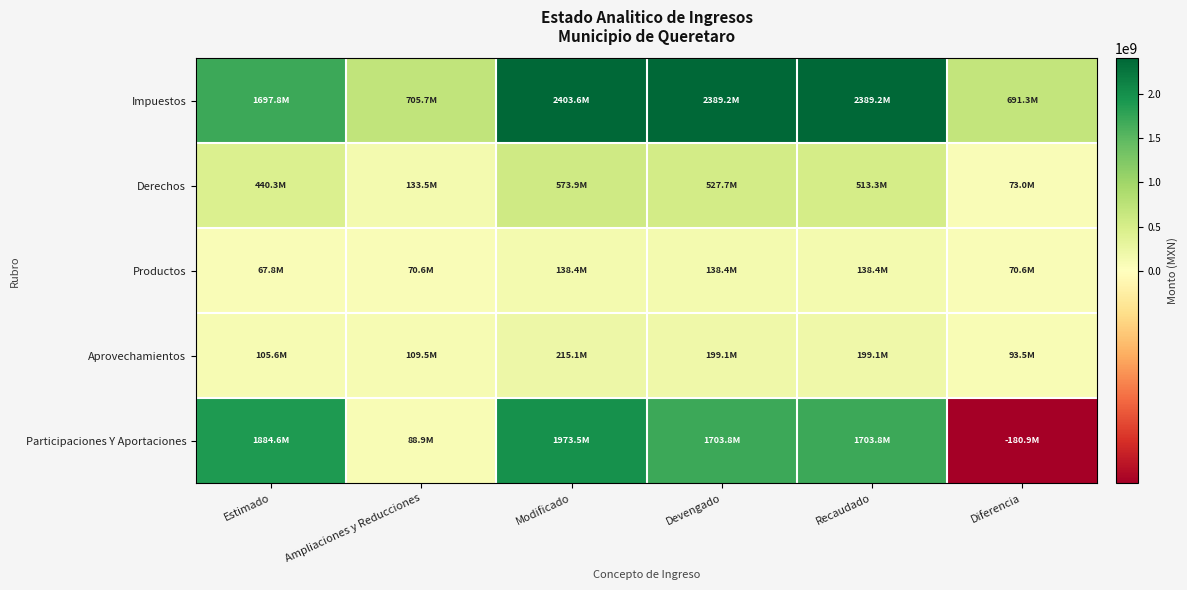

Reading left to right, what are all the values shown in this chart?

Impuestos: Estimado=1697843702.0	Ampliaciones y Reducciones=705715963.2	Modificado=2403559665.2	Devengado=2389163523.8	Recaudado=2389163523.8	Diferencia=691319821.8
Derechos: Estimado=440329439.0	Ampliaciones y Reducciones=133536992.7	Modificado=573866431.7	Devengado=527720584.6	Recaudado=513311713.4	Diferencia=72982274.5
Productos: Estimado=67797712.0	Ampliaciones y Reducciones=70614239.2	Modificado=138411951.2	Devengado=138411951.2	Recaudado=138411951.2	Diferencia=70614239.2
Aprovechamientos: Estimado=105581309.0	Ampliaciones y Reducciones=109513563.7	Modificado=215094872.7	Devengado=199057928.9	Recaudado=199054083.5	Diferencia=93472774.5
Participaciones Y Aportaciones: Estimado=1884635092.0	Ampliaciones y Reducciones=88867408.7	Modificado=1973502500.7	Devengado=1703779216.7	Recaudado=1703779216.7	Diferencia=-180855875.3